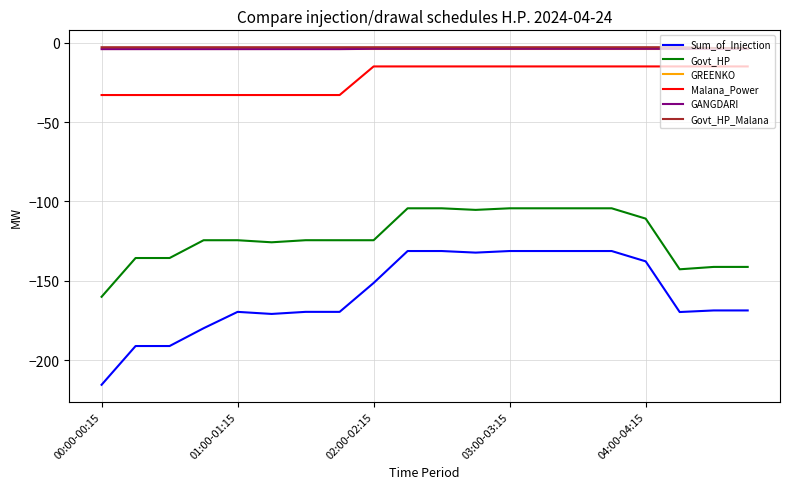

What is the minimum value for Sum_of_Injection?

-215.4